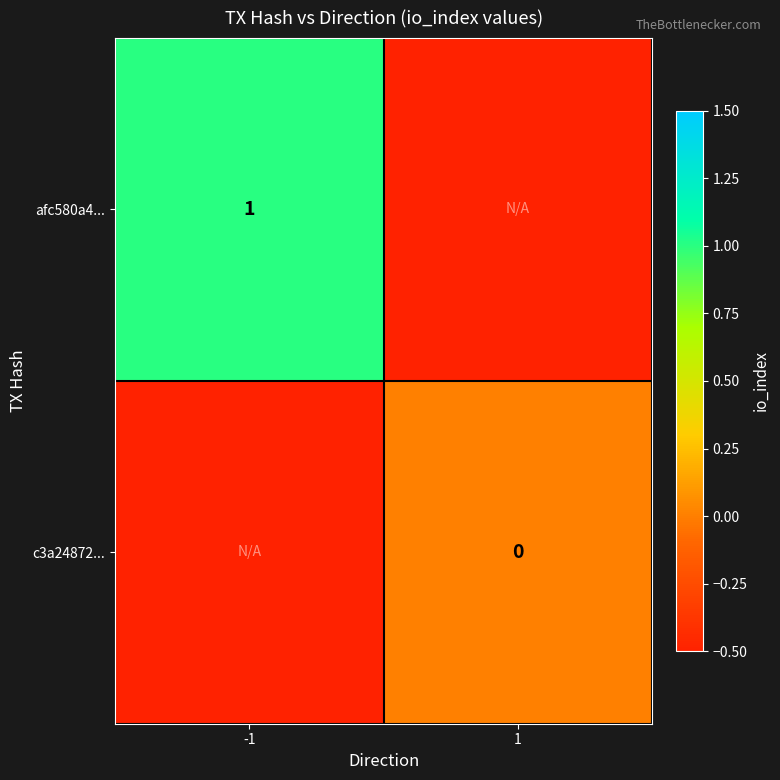

Between 1 and -1, which is larger?

-1